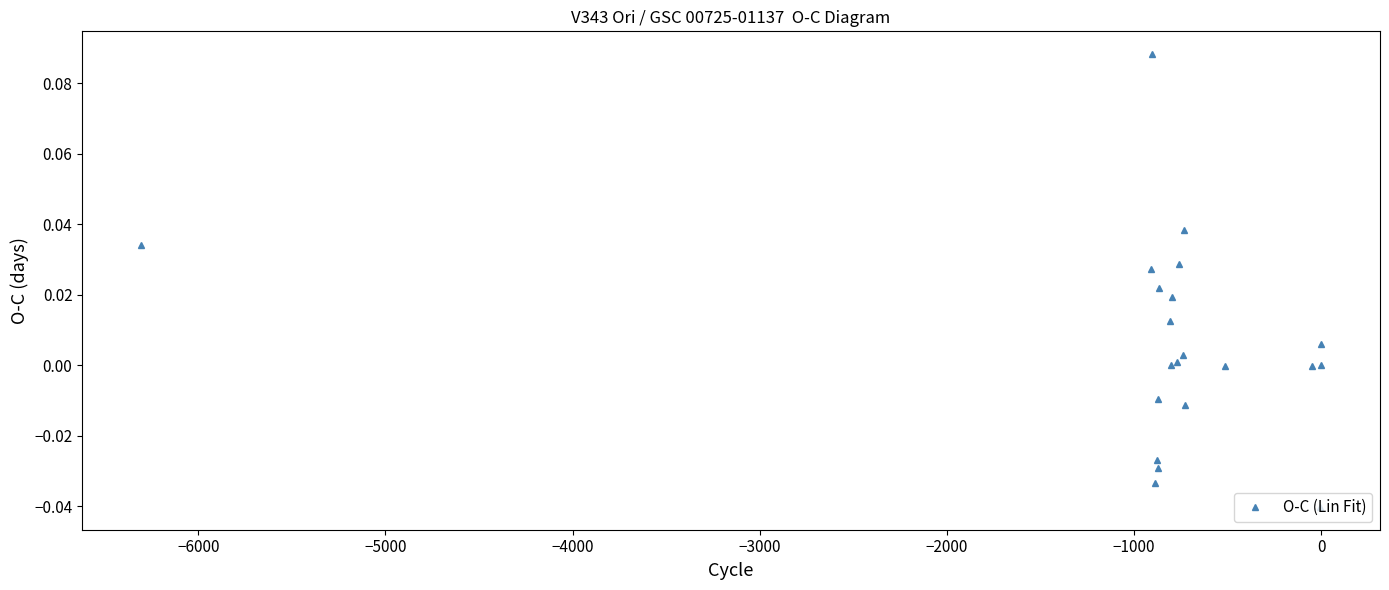

The chart shows a value of 0.0 at 0. True or false?

True